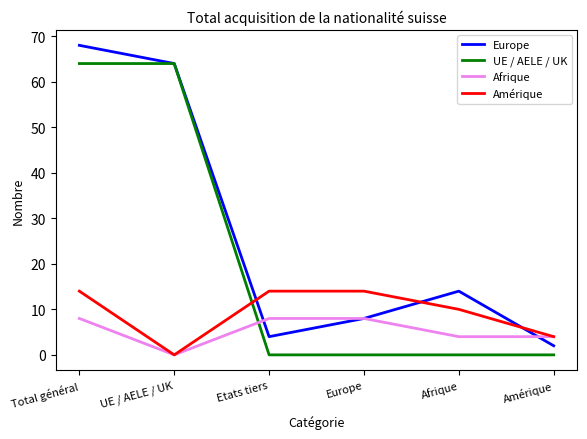

Rank the series by their average value, from highest to lowest.

Europe, UE / AELE / UK, Amérique, Afrique